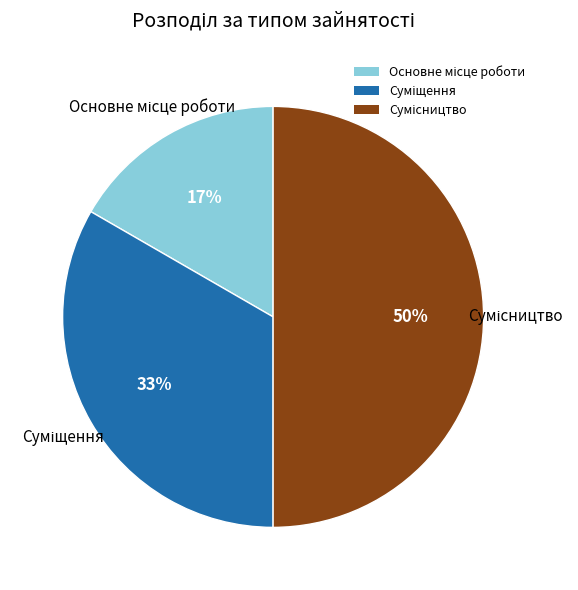

How many segments does this pie chart have?

3